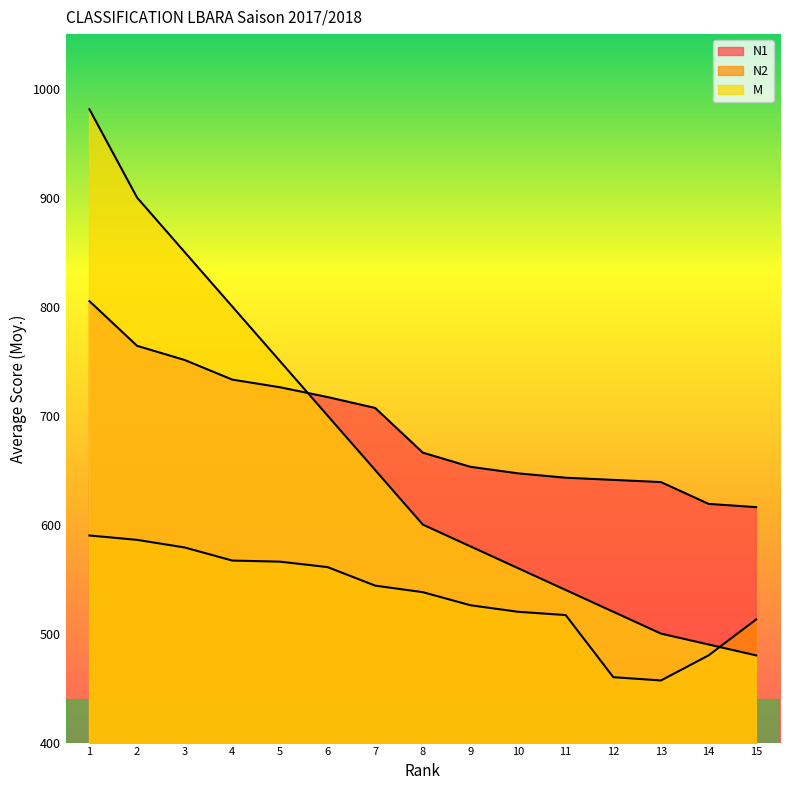

What is the total value across all series at 7?

1901